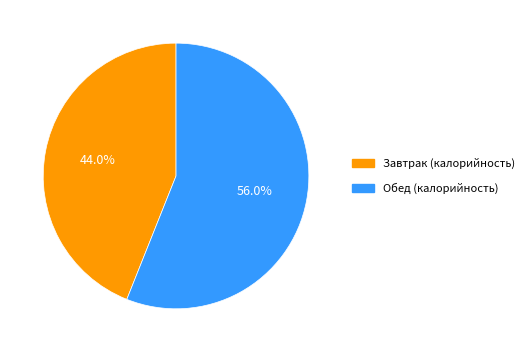

Count the number of slices in the pie.

2